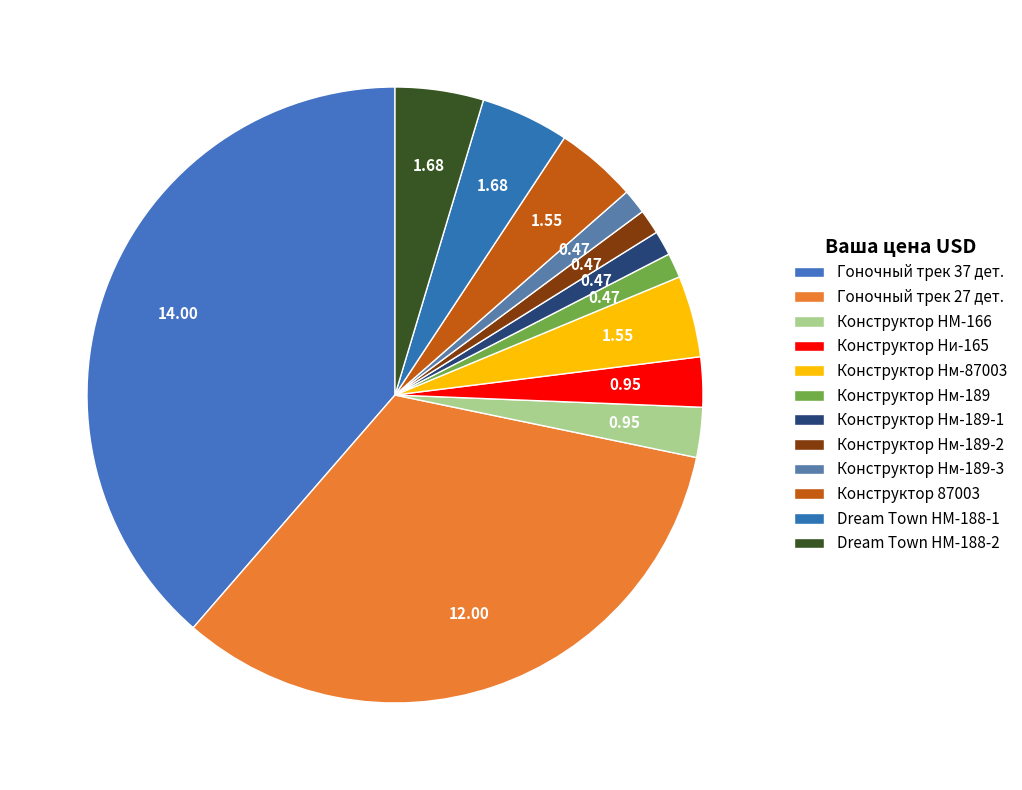

What is the smallest slice in the pie chart?

Конструктор Нм-189